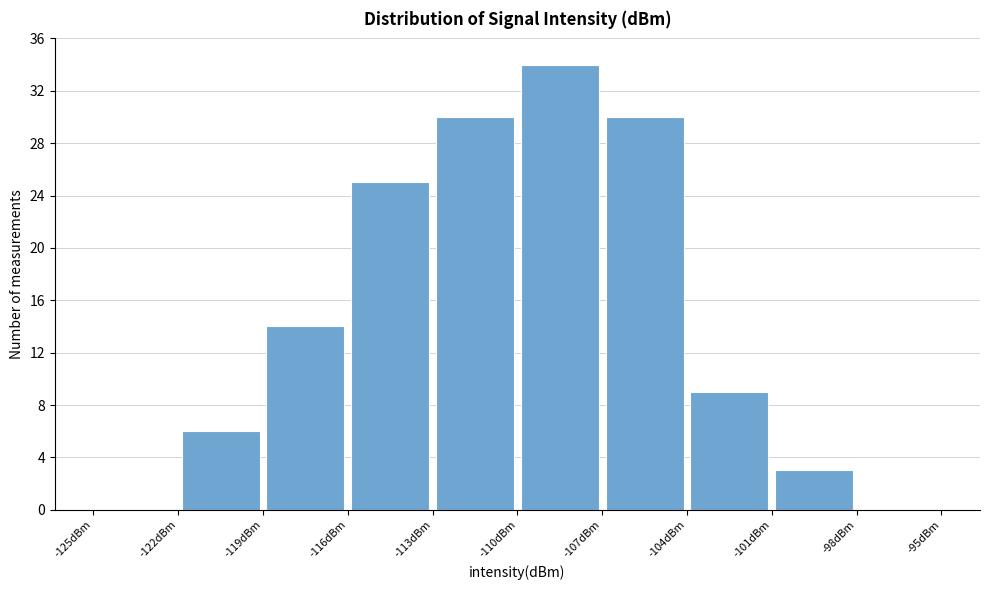

Over which range of the x-axis is the bar tallest?

-110 to -107